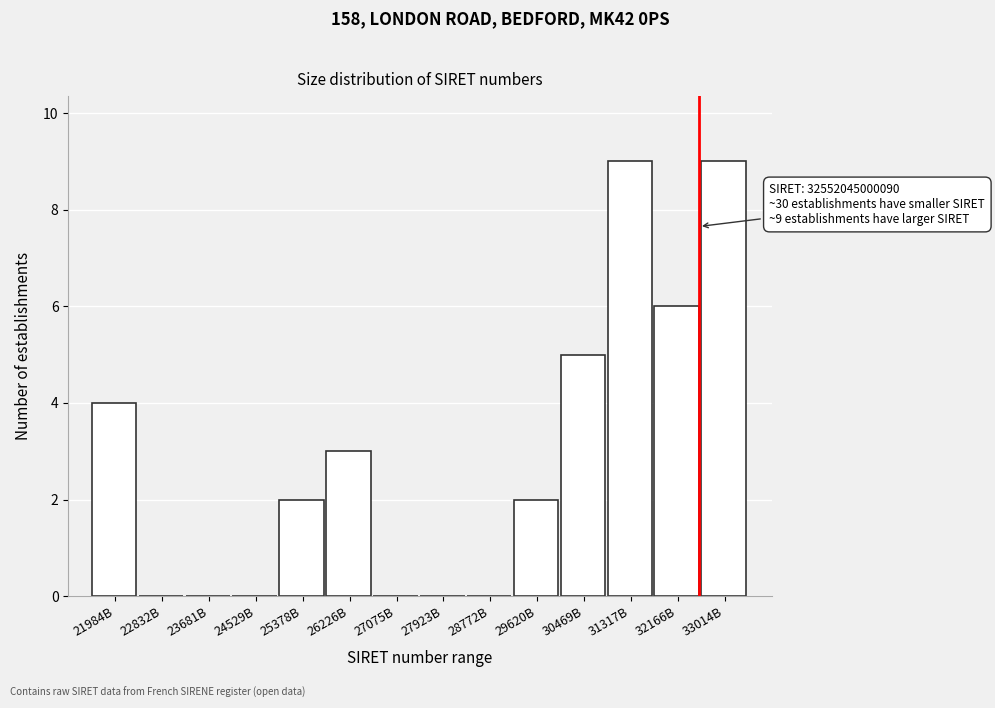

Reading right to left, transcribe all the data shown in this chart.

33014B=9	32166B=6	31317B=9	30469B=5	29620B=2	28772B=0	27923B=0	27075B=0	26226B=3	25378B=2	24529B=0	23681B=0	22832B=0	21984B=4